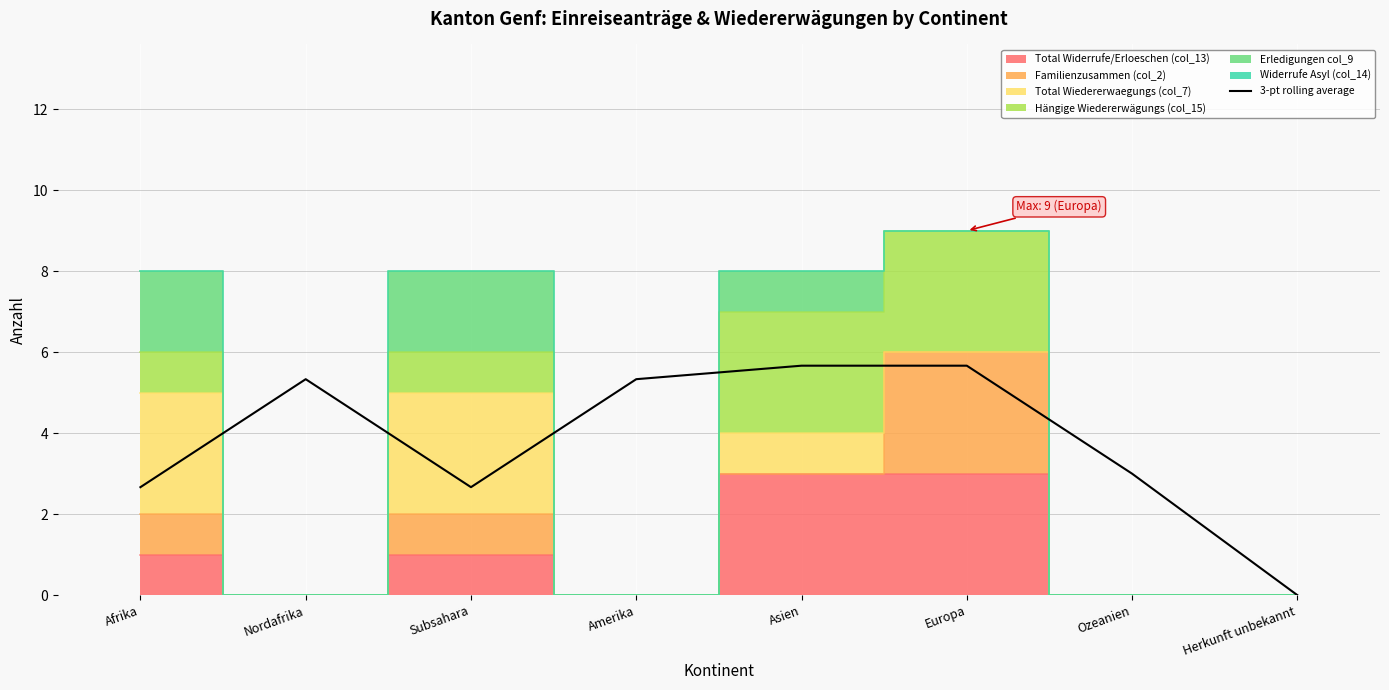

At which category does the chart reach its peak across all series?

Asien